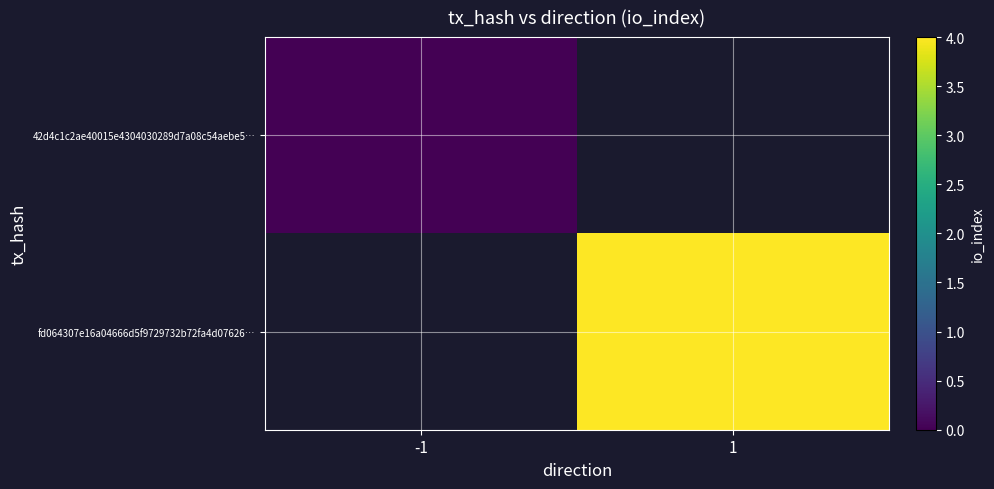

Which label corresponds to the largest value in the chart?

1